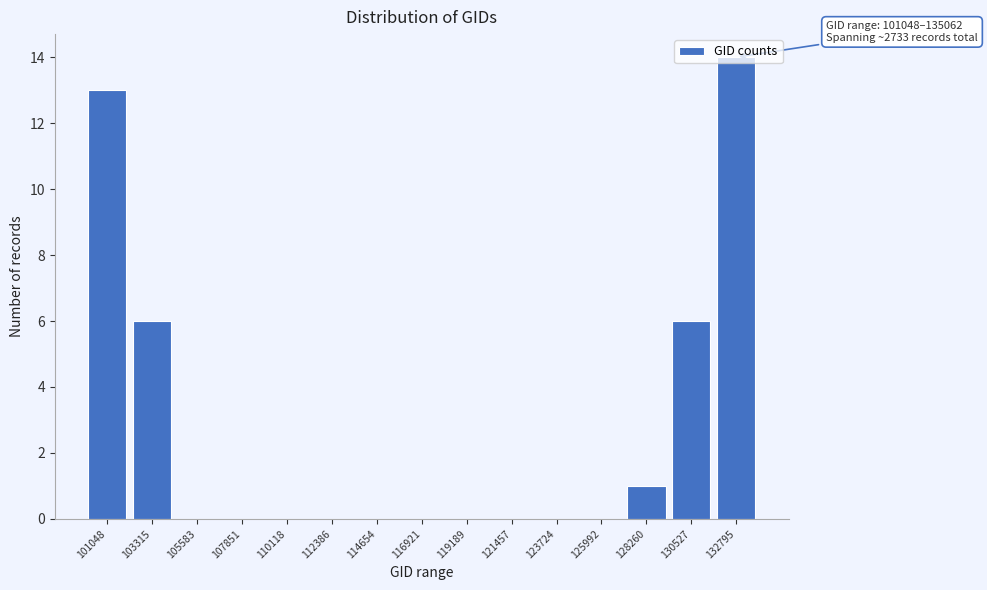

What is the greatest value displayed?

14